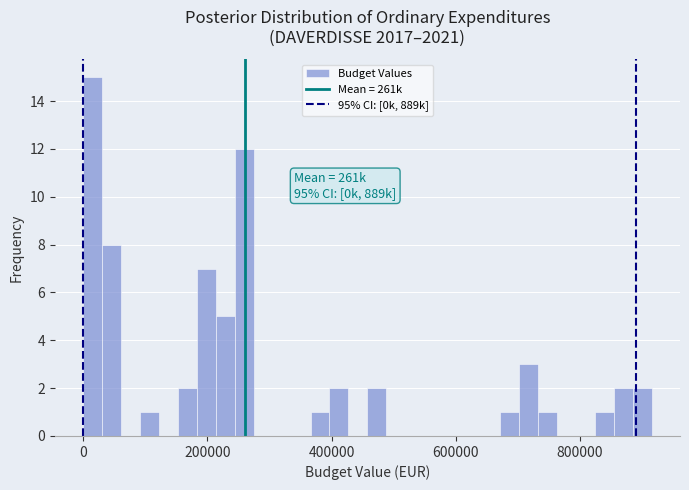

Read against the x-axis, roughly where is the centre of the tallest bar?

20000